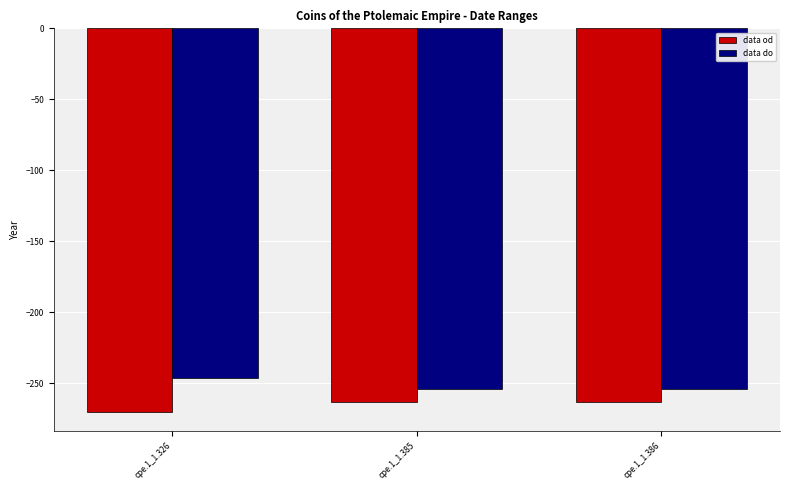

What is the approximate value of data od at cpe.1_1.386?

-263